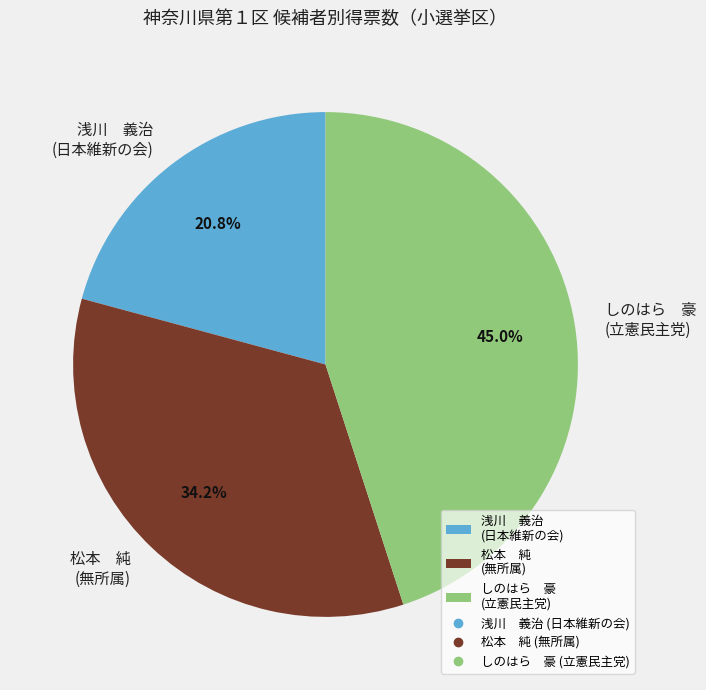

Is there any slice that represents more than half of the pie?

No